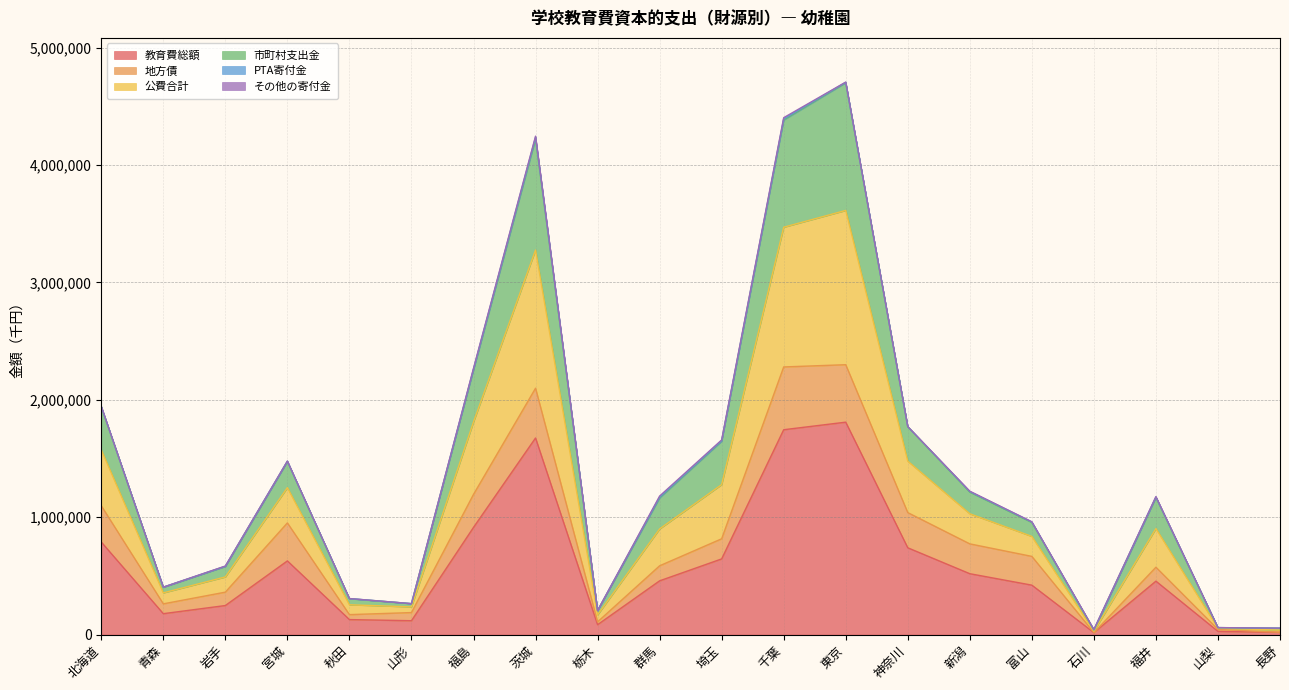

At how many categories does at least one series exceed 1859000?

5